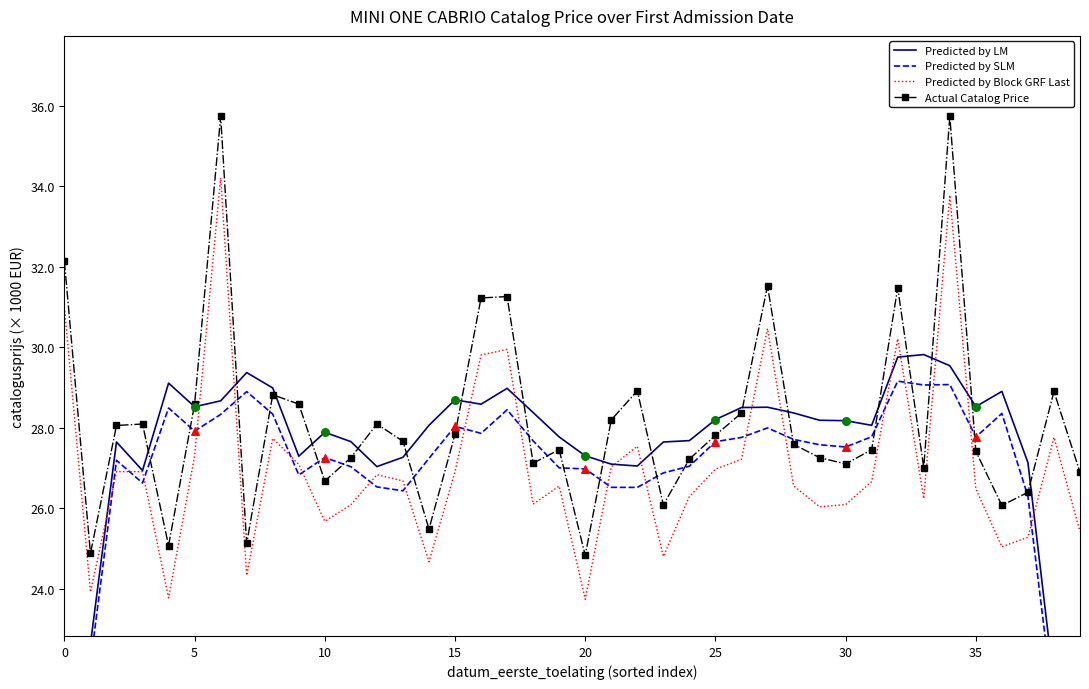

Which series has the widest spread of Y values?

Predicted by LM